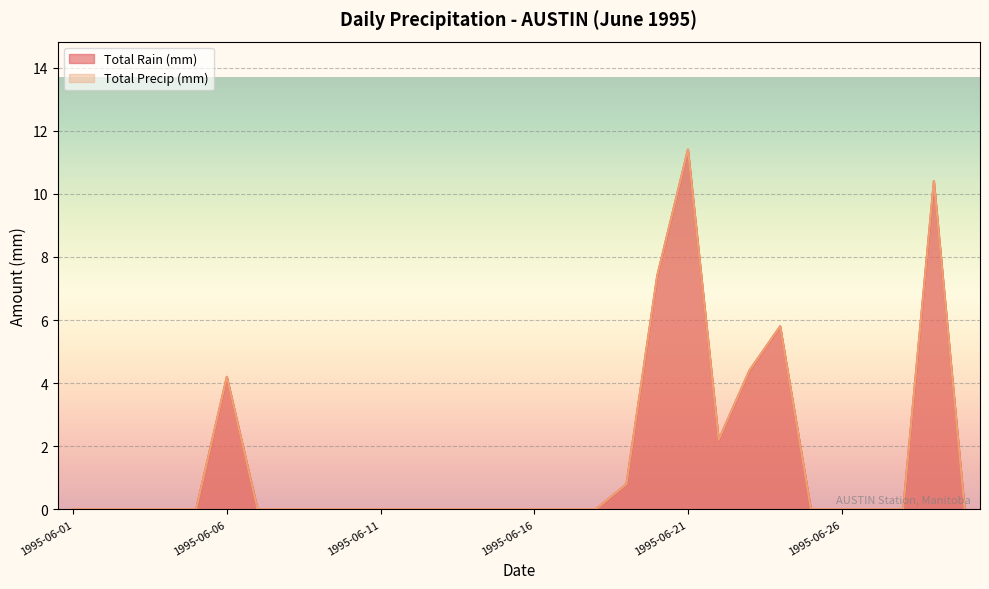

Reading left to right, list all the values displayed in this chart.

Total Rain (mm): 0.0	0.0	0.0	0.0	0.0	4.2	0.0	0.0	0.0	0.0	0.0	0.0	0.0	0.0	0.0	0.0	0.0	0.0	0.8	7.4	11.4	2.2	4.4	5.8	0.0	0.0	0.0	0.0	10.4	0.0
Total Precip (mm): 0.0	0.0	0.0	0.0	0.0	4.2	0.0	0.0	0.0	0.0	0.0	0.0	0.0	0.0	0.0	0.0	0.0	0.0	0.8	7.4	11.4	2.2	4.4	5.8	0.0	0.0	0.0	0.0	10.4	0.0